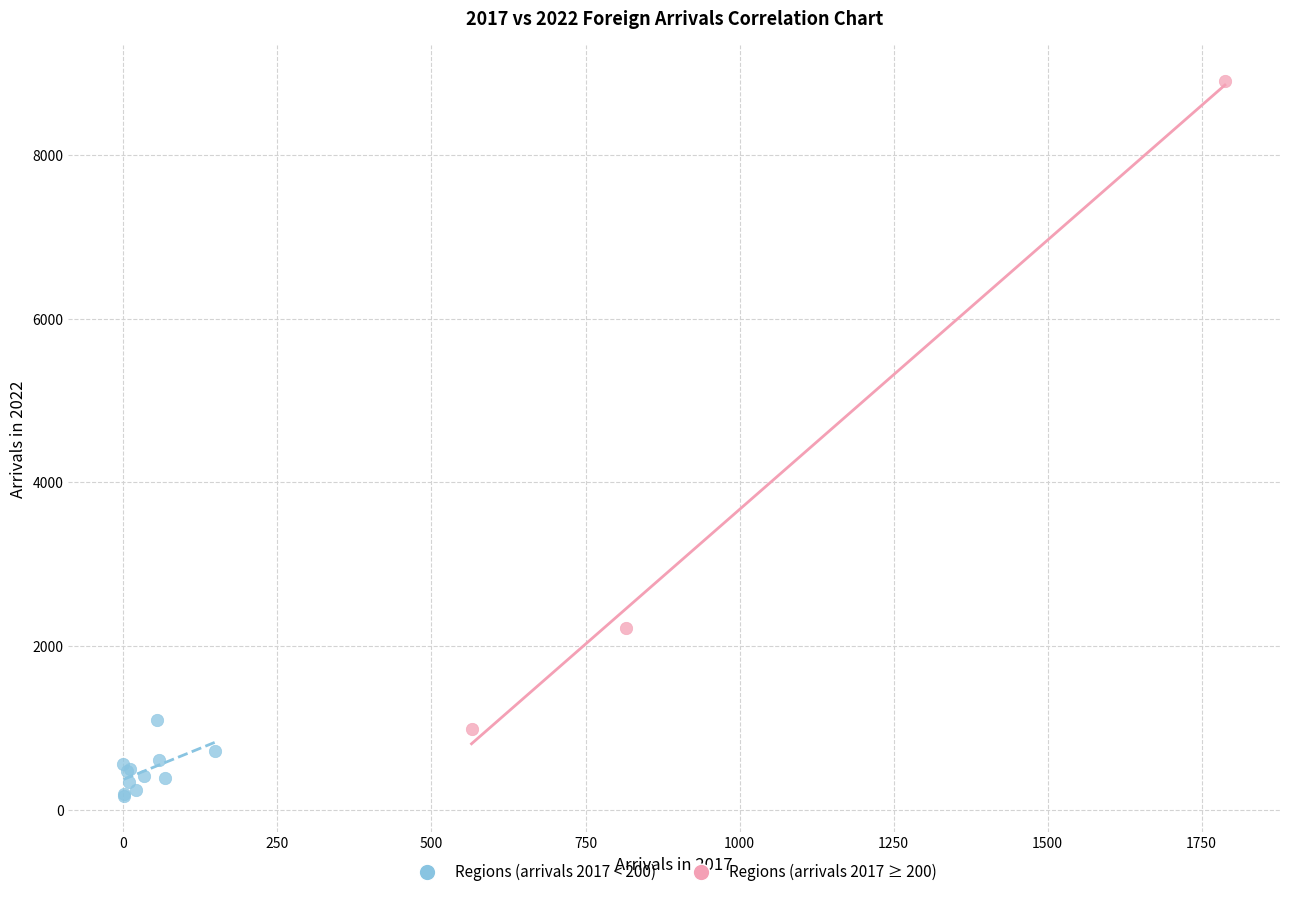

Which series contains the lowest Y value?

Regions (arrivals 2017 < 200)